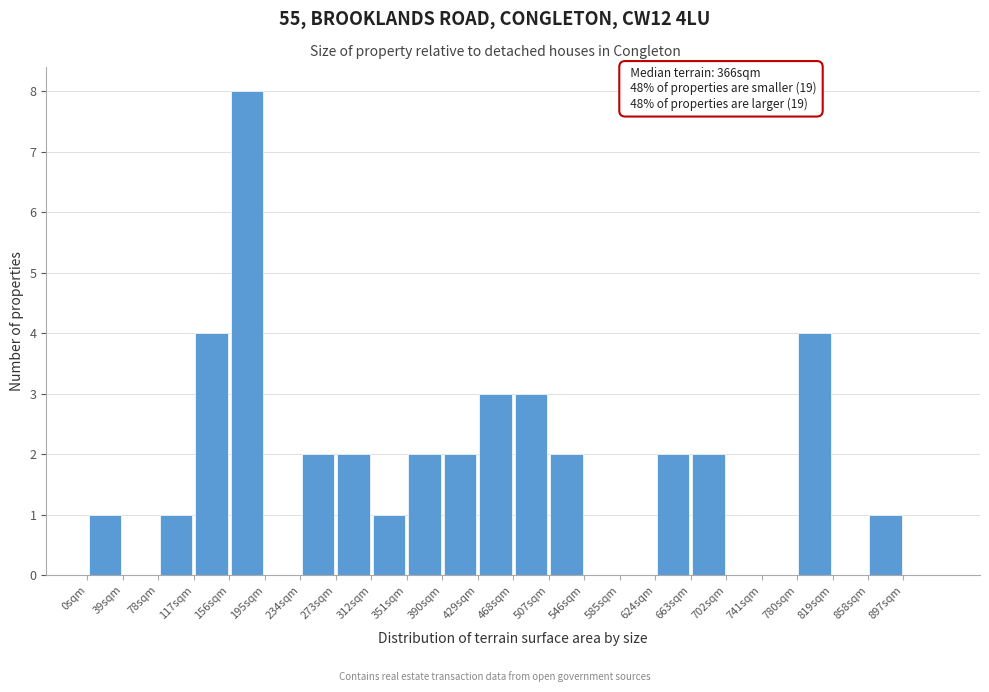

Over which range of the x-axis is the bar tallest?

156 to 195